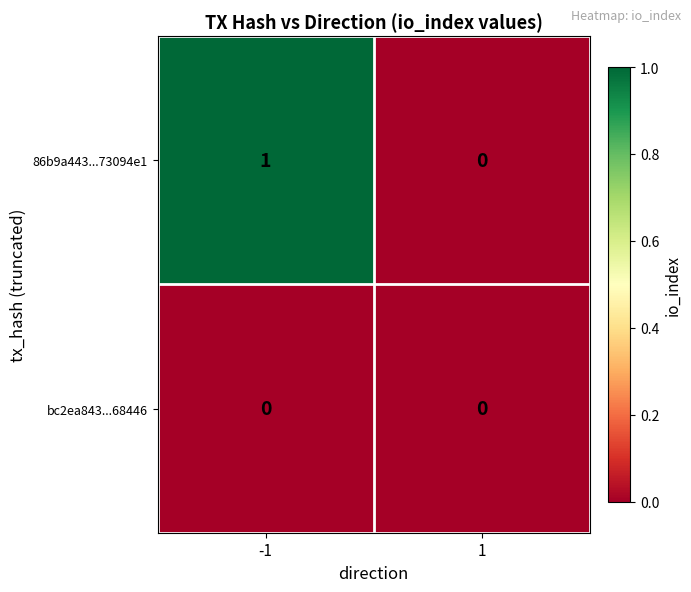

Which series has the largest total across all categories?

86b9a443...73094e1